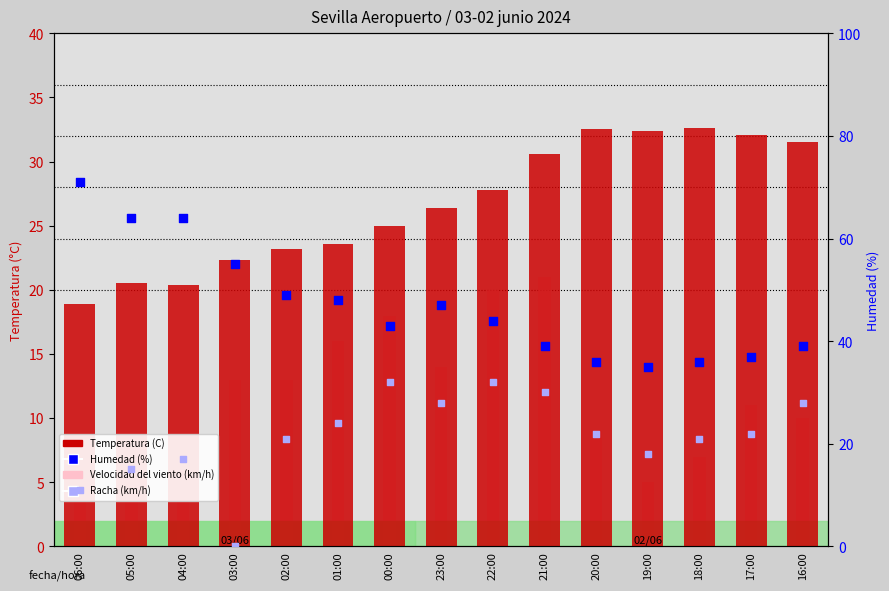

Is the value of Humedad (%) at 16:00 greater than the value of Velocidad del viento (km/h) at 00:00?

Yes